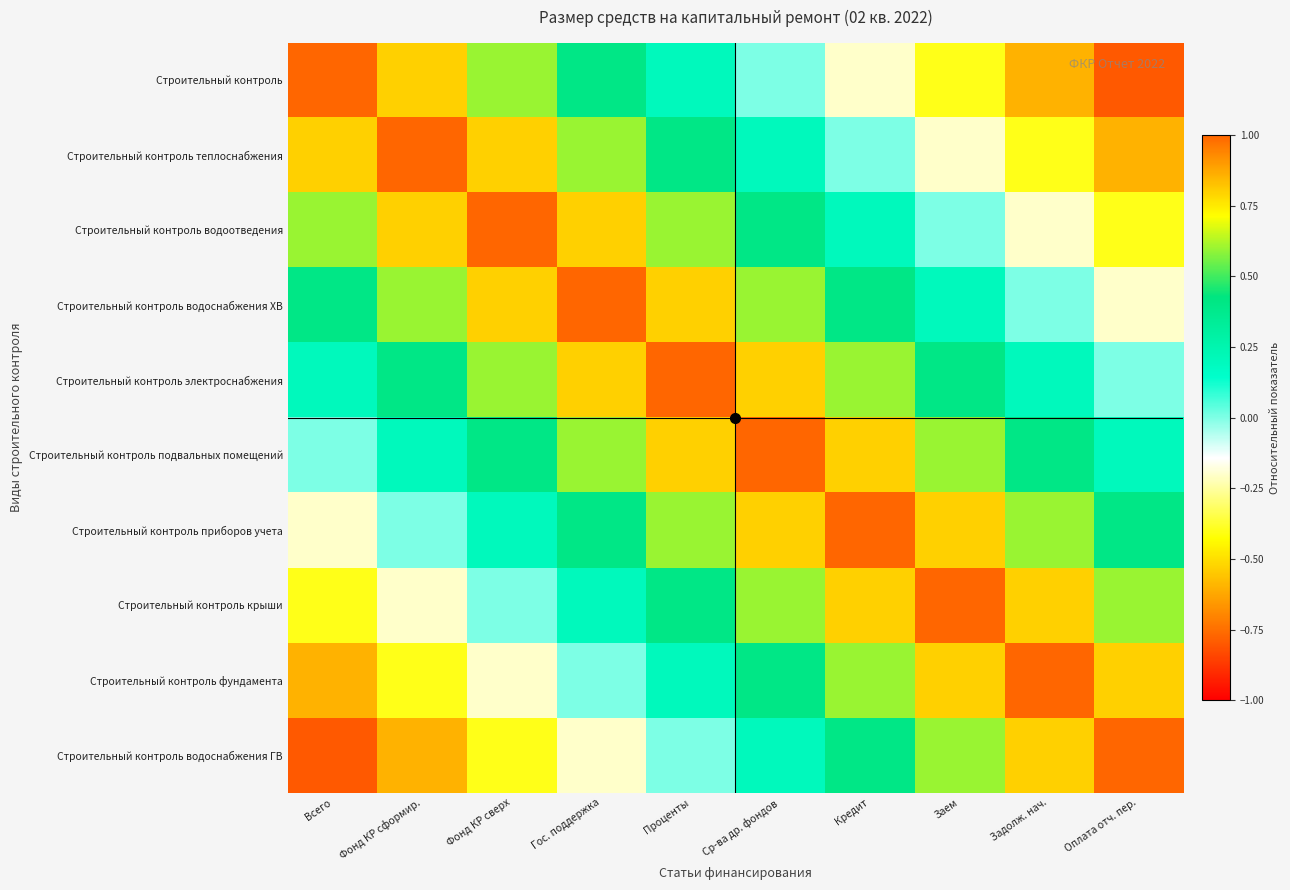

Reading left to right, extract all data points from this chart.

Строительный контроль: Всего=1.0	Фонд КР сформир.=0.8	Фонд КР сверх=0.6	Гос. поддержка=0.4	Проценты=0.2	Ср-ва др. фондов=0.0	Кредит=-0.2	Заем=-0.4	Задолж. нач.=-0.6	Оплата отч. пер.=-0.8
Строительный контроль теплоснабжения: Всего=0.8	Фонд КР сформир.=1.0	Фонд КР сверх=0.8	Гос. поддержка=0.6	Проценты=0.4	Ср-ва др. фондов=0.2	Кредит=0.0	Заем=-0.2	Задолж. нач.=-0.4	Оплата отч. пер.=-0.6
Строительный контроль водоотведения: Всего=0.6	Фонд КР сформир.=0.8	Фонд КР сверх=1.0	Гос. поддержка=0.8	Проценты=0.6	Ср-ва др. фондов=0.4	Кредит=0.2	Заем=0.0	Задолж. нач.=-0.2	Оплата отч. пер.=-0.4
Строительный контроль водоснабжения ХВ: Всего=0.4	Фонд КР сформир.=0.6	Фонд КР сверх=0.8	Гос. поддержка=1.0	Проценты=0.8	Ср-ва др. фондов=0.6	Кредит=0.4	Заем=0.2	Задолж. нач.=0.0	Оплата отч. пер.=-0.2
Строительный контроль электроснабжения: Всего=0.2	Фонд КР сформир.=0.4	Фонд КР сверх=0.6	Гос. поддержка=0.8	Проценты=1.0	Ср-ва др. фондов=0.8	Кредит=0.6	Заем=0.4	Задолж. нач.=0.2	Оплата отч. пер.=0.0
Строительный контроль подвальных помещений: Всего=0.0	Фонд КР сформир.=0.2	Фонд КР сверх=0.4	Гос. поддержка=0.6	Проценты=0.8	Ср-ва др. фондов=1.0	Кредит=0.8	Заем=0.6	Задолж. нач.=0.4	Оплата отч. пер.=0.2
Строительный контроль приборов учета: Всего=-0.2	Фонд КР сформир.=0.0	Фонд КР сверх=0.2	Гос. поддержка=0.4	Проценты=0.6	Ср-ва др. фондов=0.8	Кредит=1.0	Заем=0.8	Задолж. нач.=0.6	Оплата отч. пер.=0.4
Строительный контроль крыши: Всего=-0.4	Фонд КР сформир.=-0.2	Фонд КР сверх=0.0	Гос. поддержка=0.2	Проценты=0.4	Ср-ва др. фондов=0.6	Кредит=0.8	Заем=1.0	Задолж. нач.=0.8	Оплата отч. пер.=0.6
Строительный контроль фундамента: Всего=-0.6	Фонд КР сформир.=-0.4	Фонд КР сверх=-0.2	Гос. поддержка=0.0	Проценты=0.2	Ср-ва др. фондов=0.4	Кредит=0.6	Заем=0.8	Задолж. нач.=1.0	Оплата отч. пер.=0.8
Строительный контроль водоснабжения ГВ: Всего=-0.8	Фонд КР сформир.=-0.6	Фонд КР сверх=-0.4	Гос. поддержка=-0.2	Проценты=0.0	Ср-ва др. фондов=0.2	Кредит=0.4	Заем=0.6	Задолж. нач.=0.8	Оплата отч. пер.=1.0